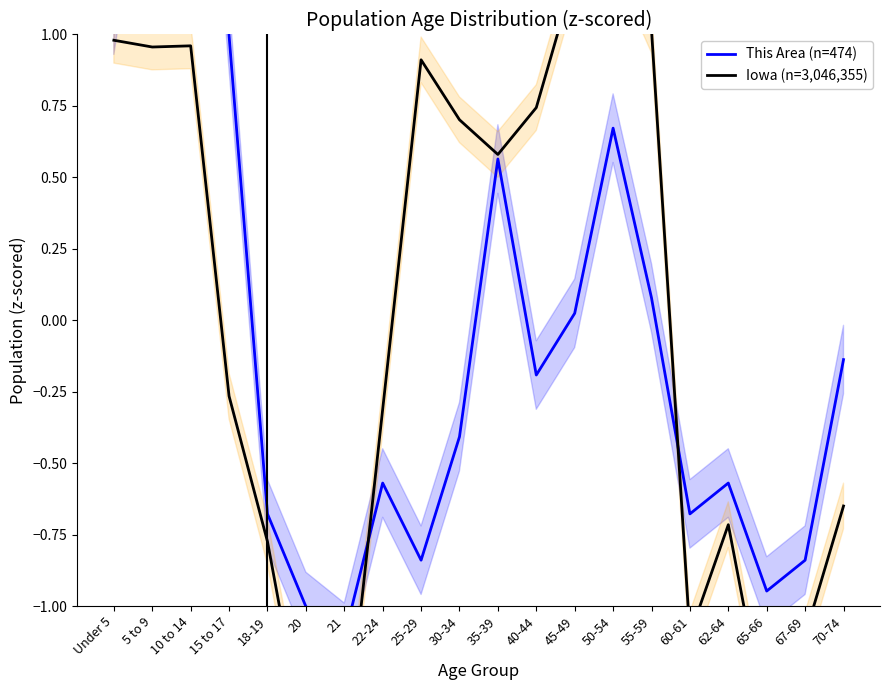

At which label is Iowa (n=3,046,355) closest to 0?

15 to 17